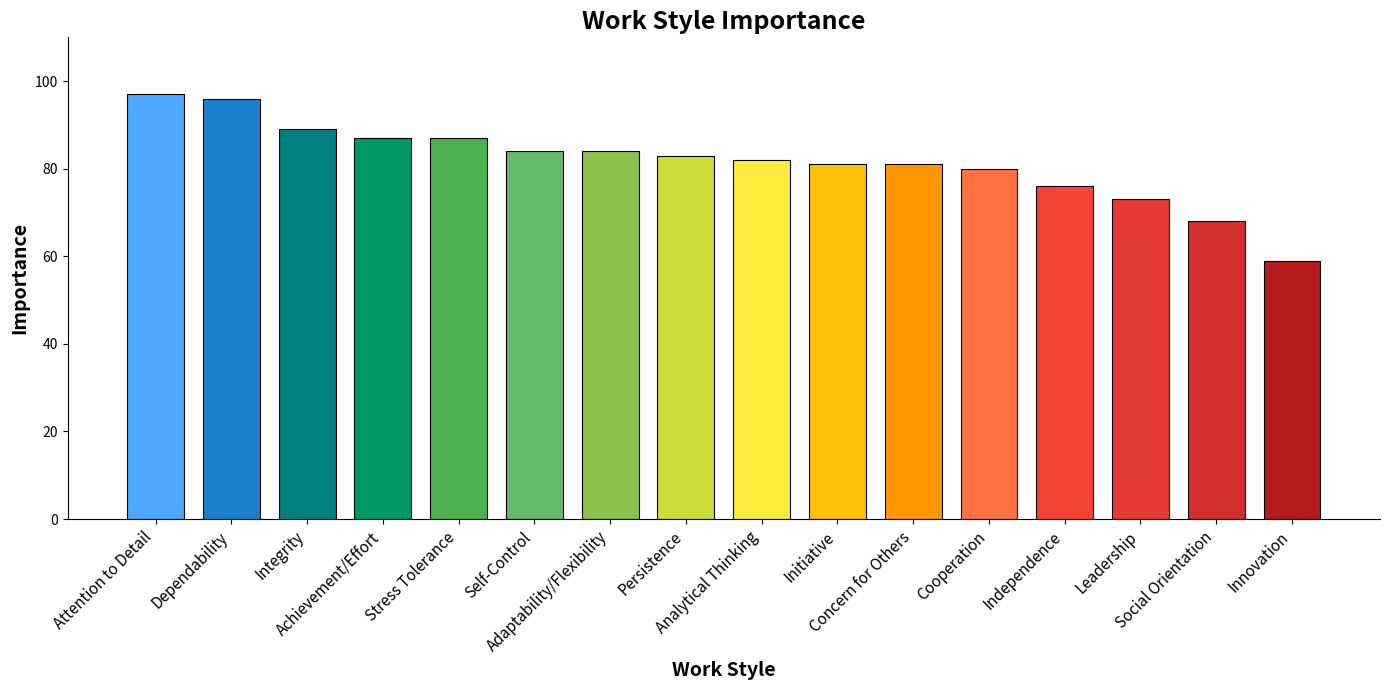

How many series are shown in this chart?

1